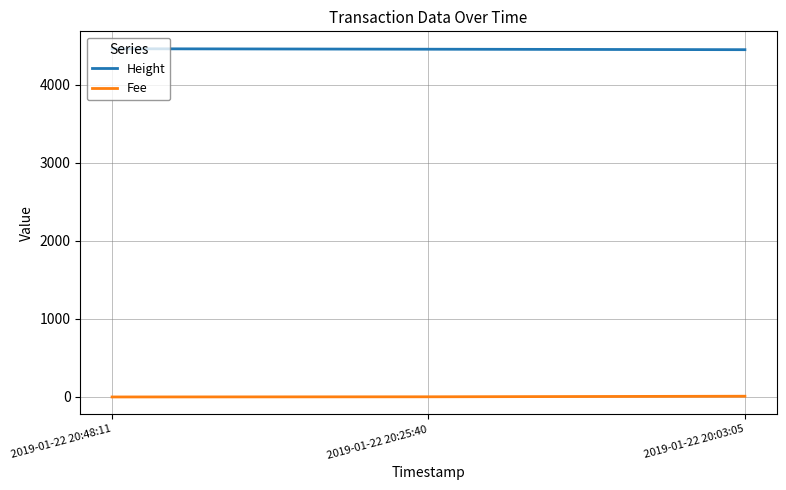

Count the Height values in the range 4451 to 4463.

3